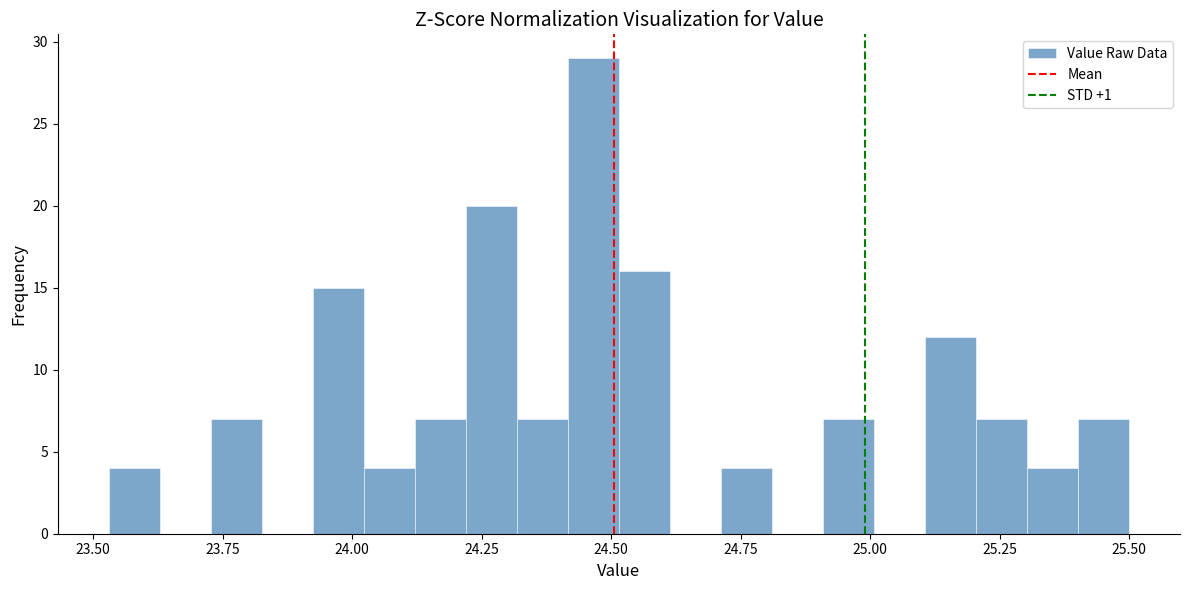

Around what value on the x-axis is the tallest bar? Give the approximate position of its centre, as read against the axis.

24.45